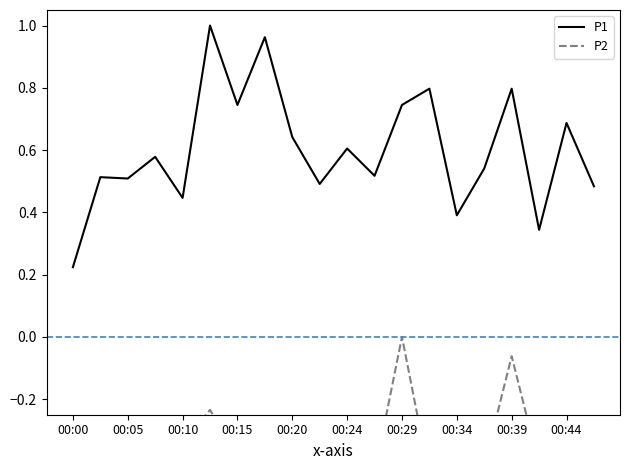

Which category has the lowest value in the P1 series?

00:00